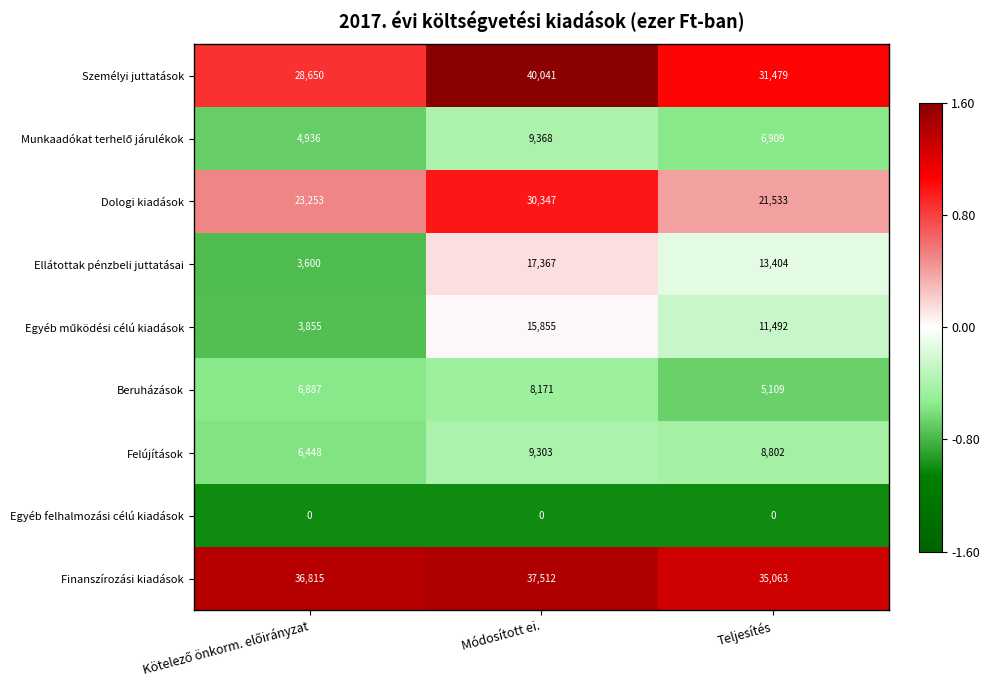

What is the difference between the second highest and minimum values in the Személyi juttatások series?

2829